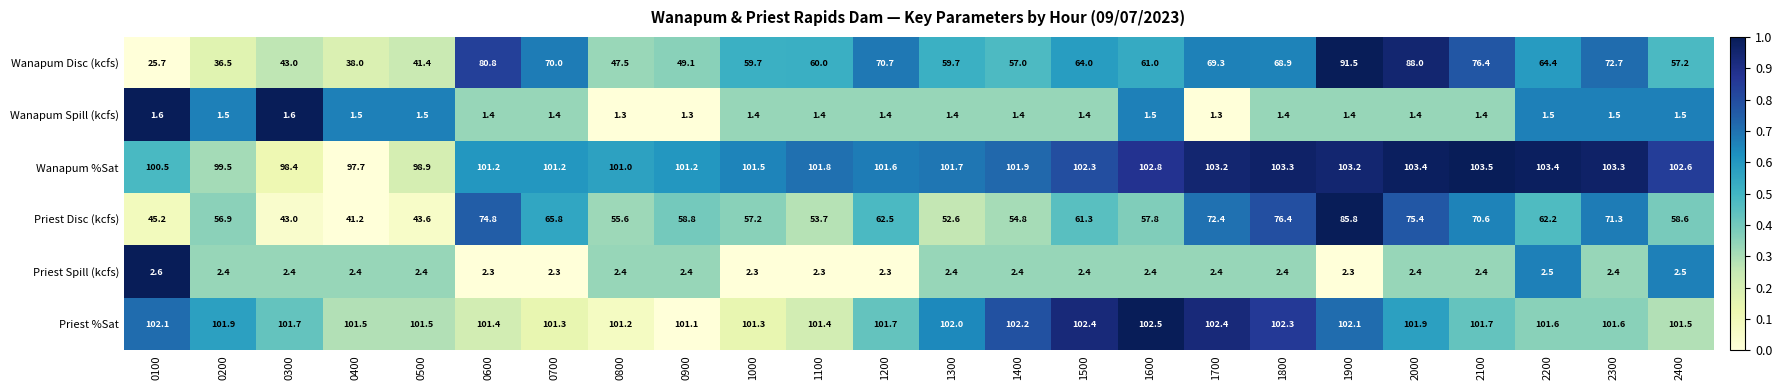

At which category does the chart reach its peak across all series?

2100